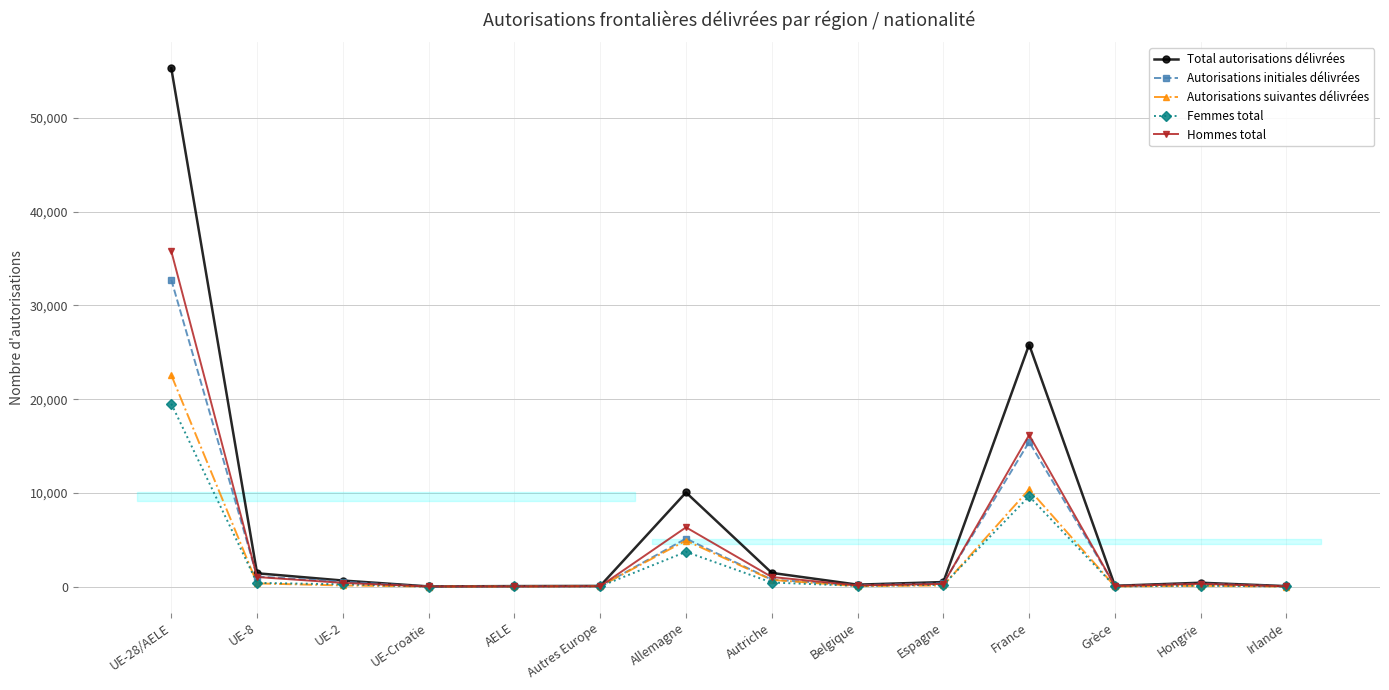

What is the total value across all series at France?

77463